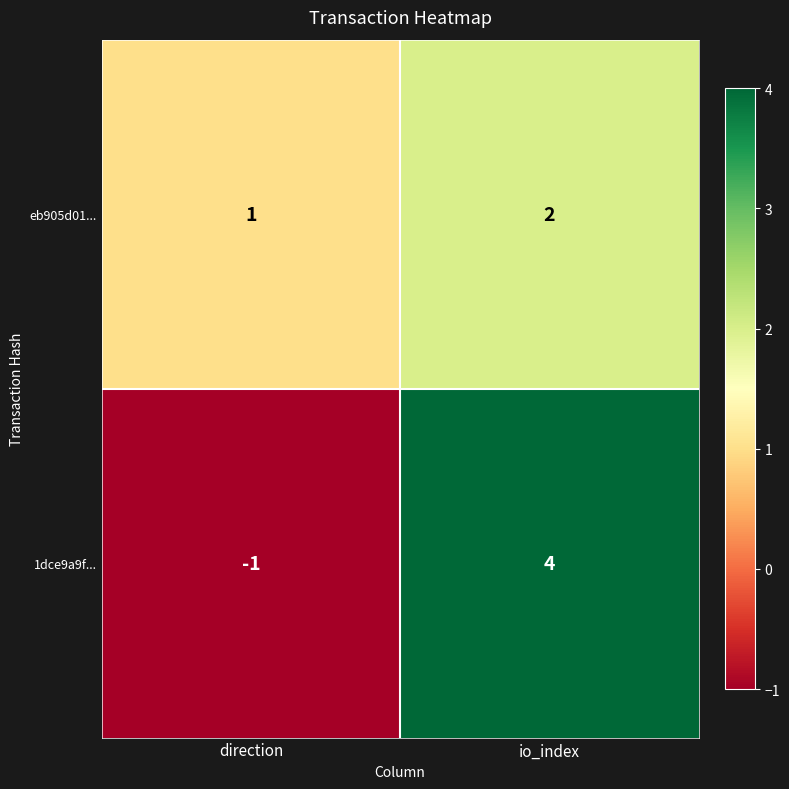

What is the smallest value displayed?

-1